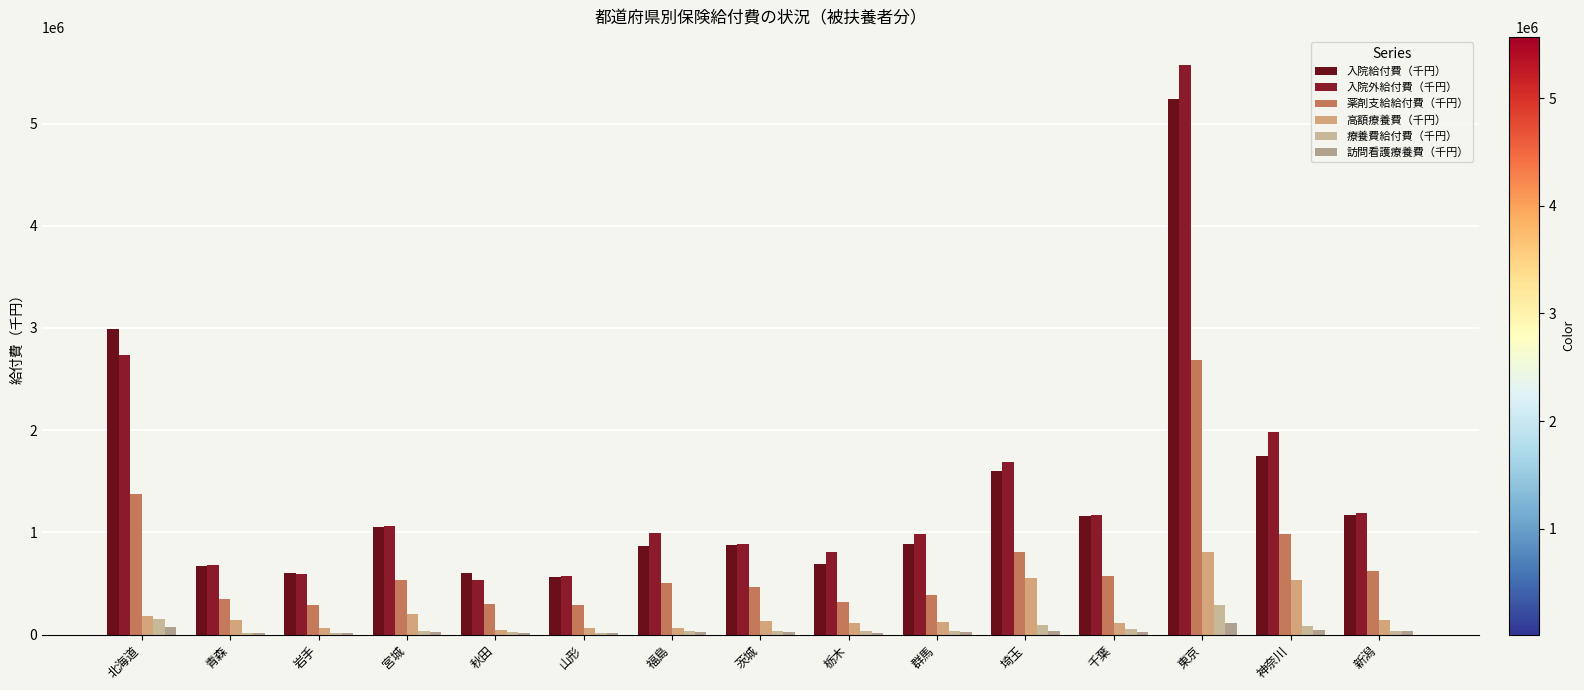

How many groups of bars are there?

15